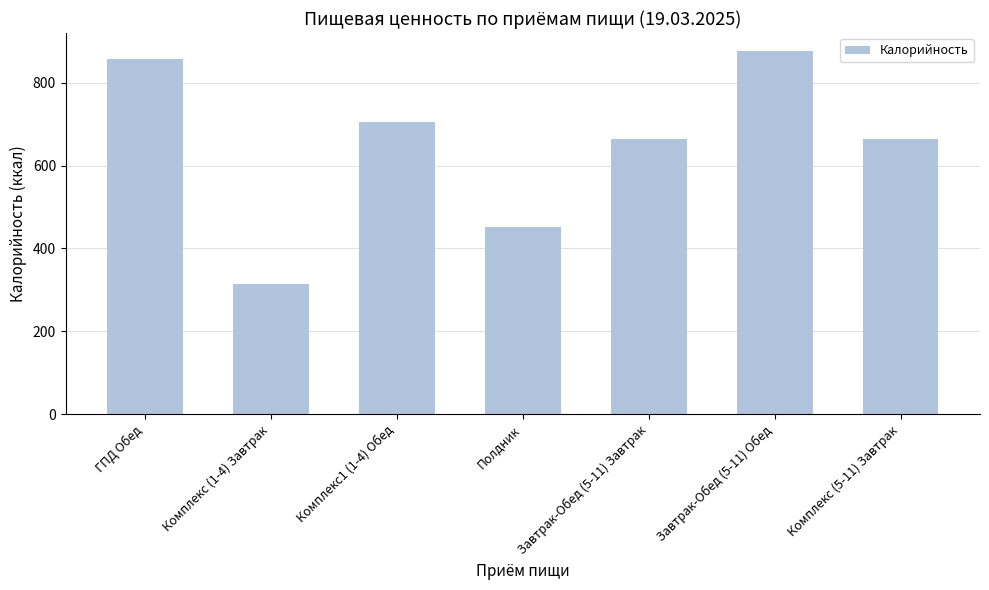

What value does the data have at ГПД Обед?

857